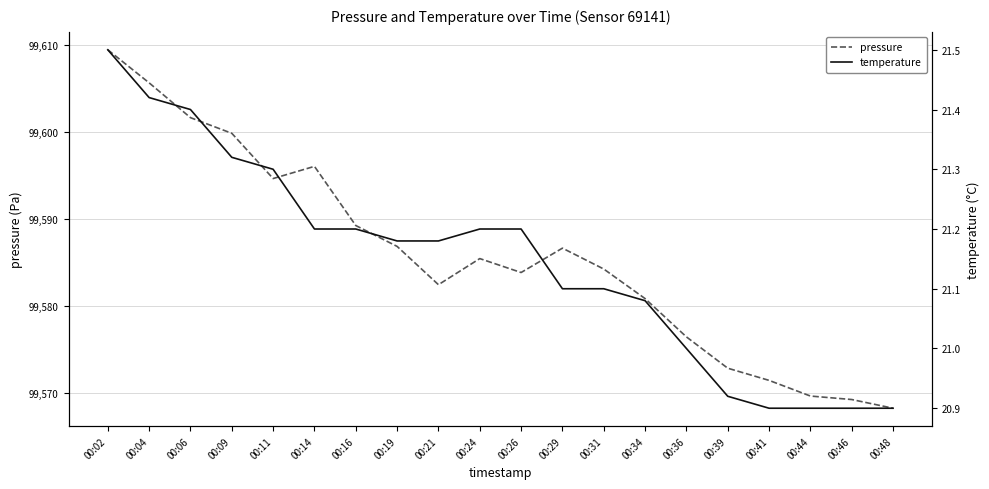

Reading left to right, extract all data points from this chart.

pressure: 99609.4	99605.6	99601.6	99599.8	99594.6	99596.0	99589.2	99586.8	99582.4	99585.4	99583.8	99586.6	99584.2	99580.8	99576.4	99572.8	99571.4	99569.6	99569.2	99568.2
temperature: 21.5	21.4	21.4	21.3	21.3	21.2	21.2	21.2	21.2	21.2	21.2	21.1	21.1	21.1	21.0	20.9	20.9	20.9	20.9	20.9